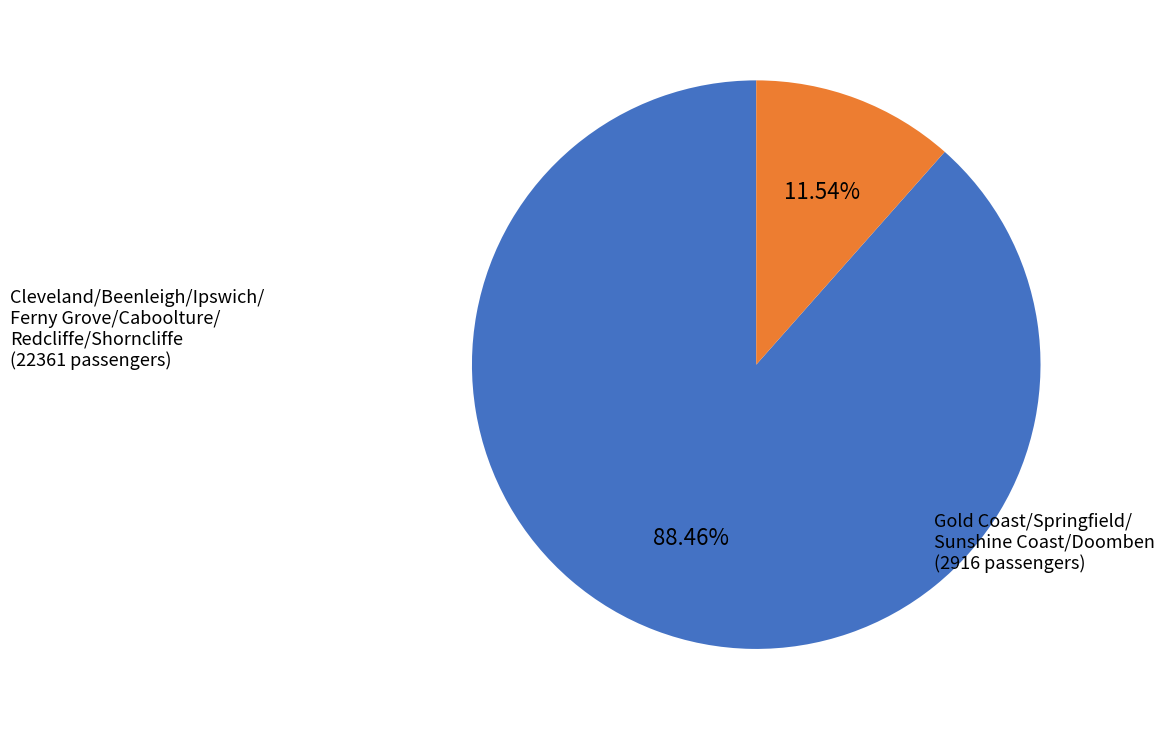

Is there any slice that represents more than half of the pie?

Yes